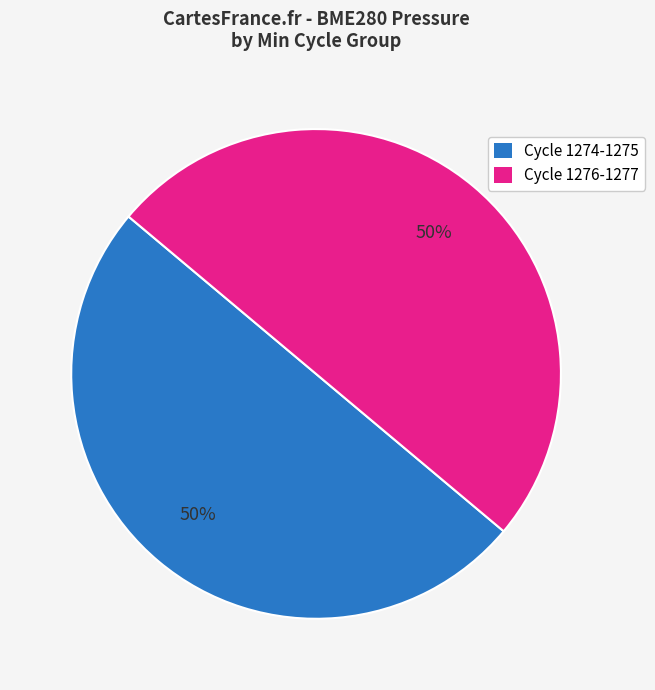

What percentage is the Cycle 1276-1277 slice, to the nearest percent?

50%